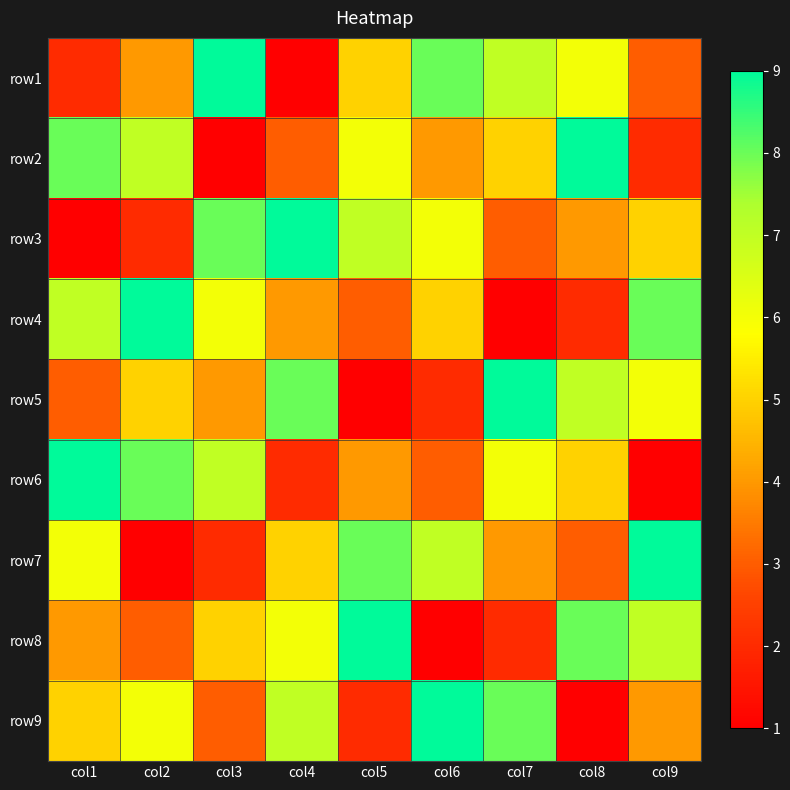

Which label corresponds to the smallest value in the chart?

col4